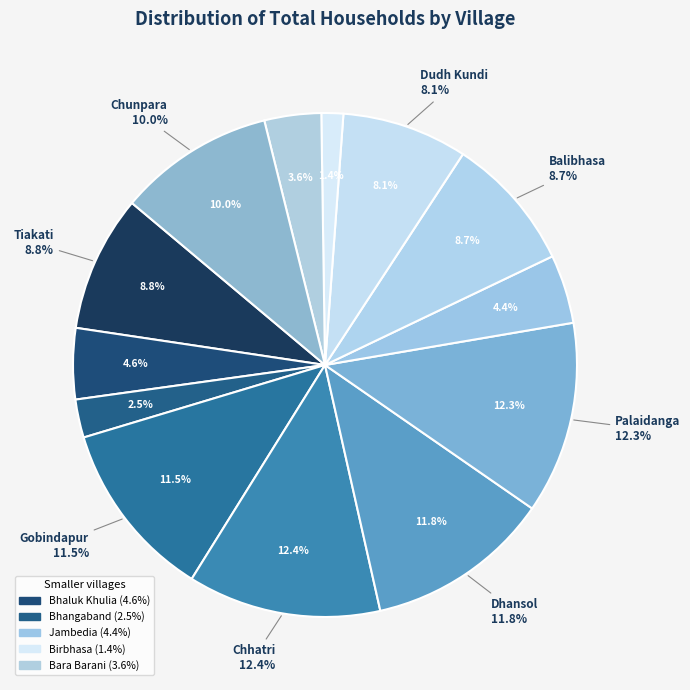

Rank the categories by value from lowest to highest.

Birbhasa, Bhangaband, Bara Barani, Jambedia, Bhaluk Khulia, Dudh Kundi, Balibhasa, Tiakati, Chunpara, Gobindapur, Dhansol, Palaidanga, Chhatri